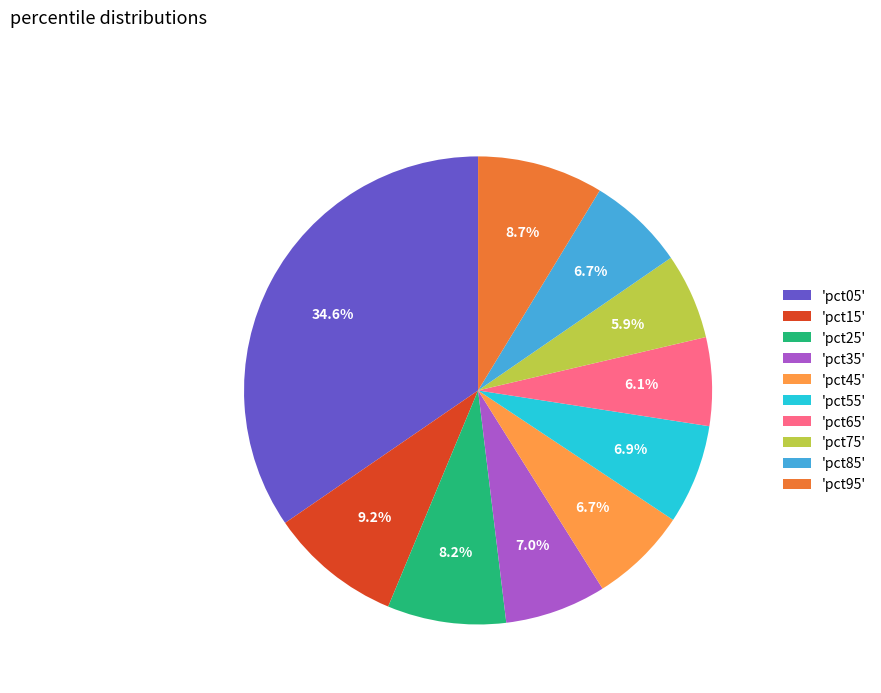

To the nearest percent, what is the average slice percentage?

10%